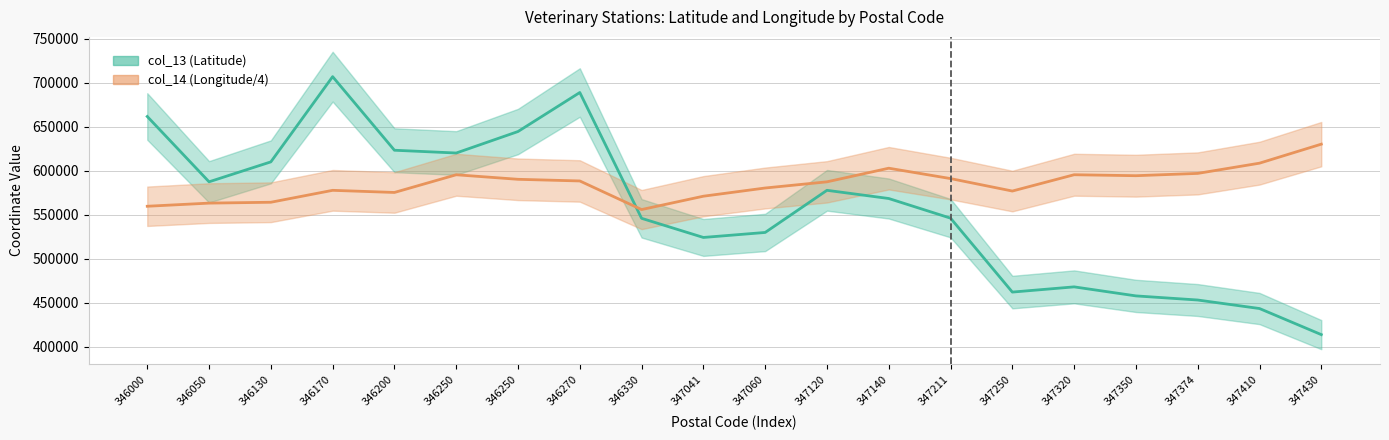

Does the chart have visible grid lines?

Yes